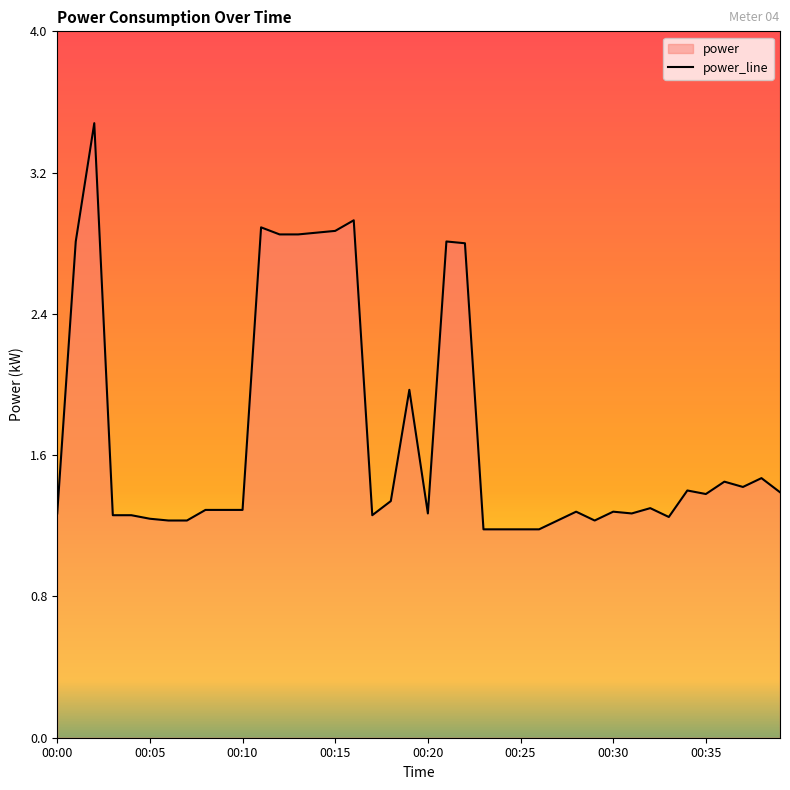

How many interior local peaks (higher than both neighbors) does the data have?

11